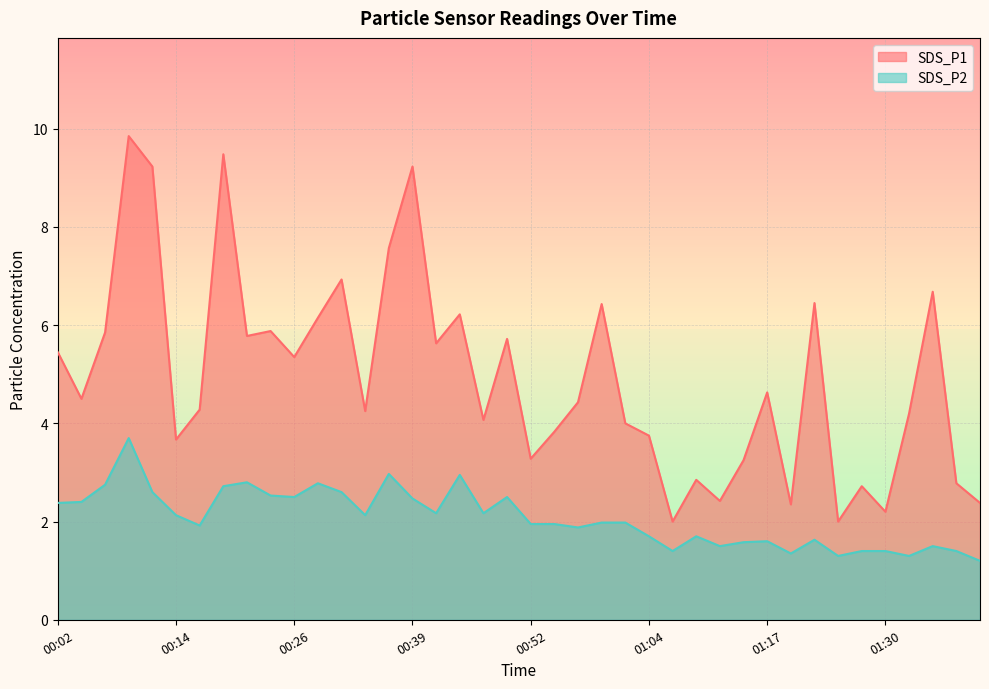

Between 00:41 and 00:59, which is larger?

00:59